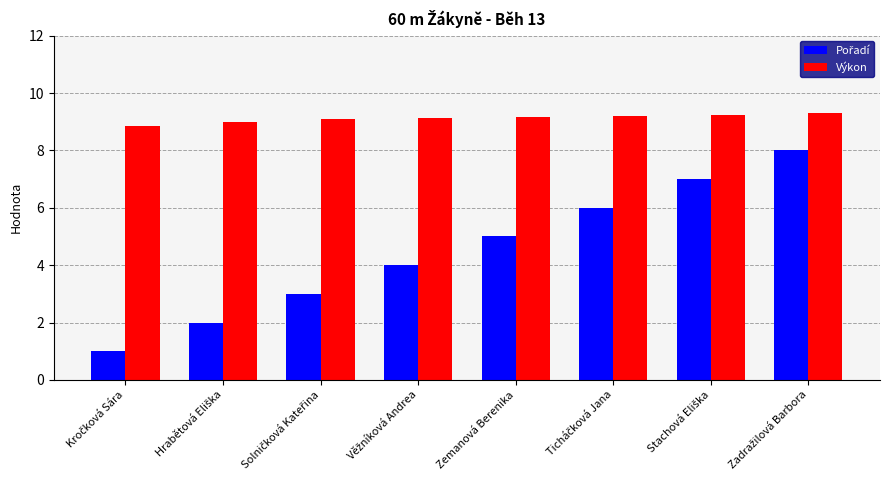

What is the maximum value shown in the chart?

9.3